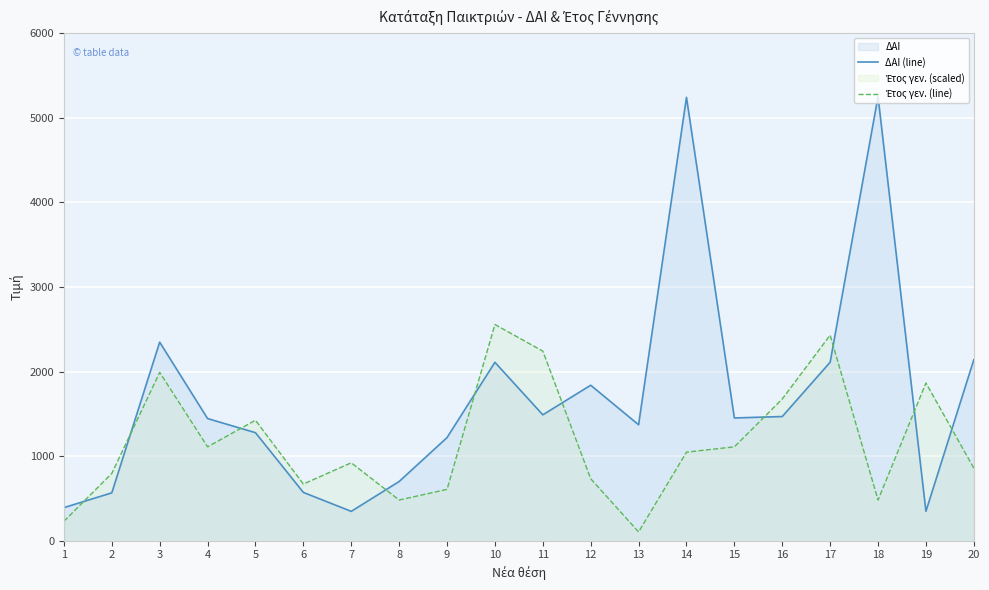

In Έτος γεν. (line), how many points are higher than both neighbors (excluding endpoints)?

6